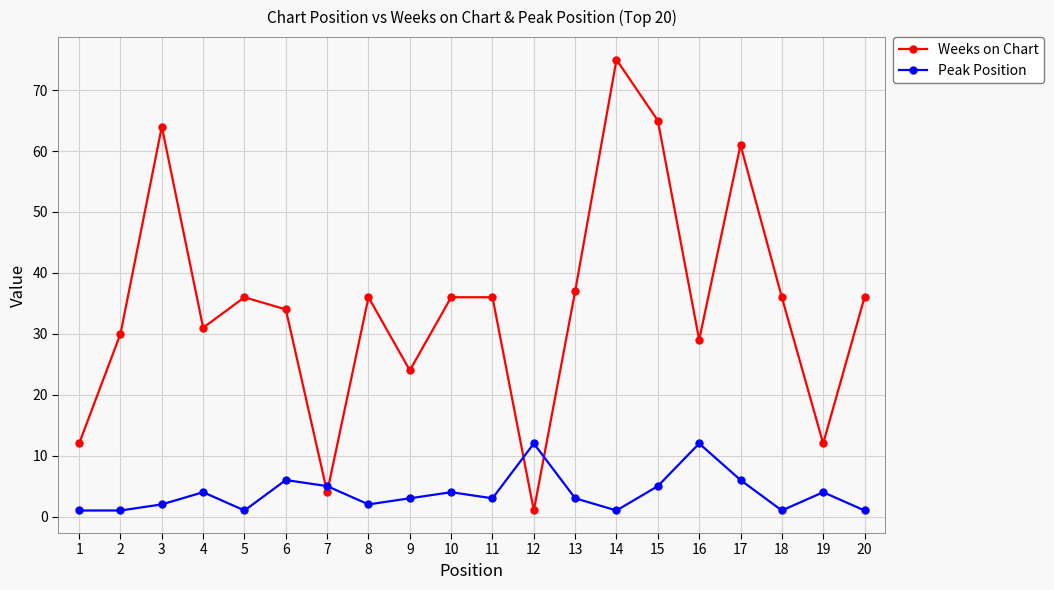

Rank the series at 4 from lowest to highest value.

Peak Position, Weeks on Chart